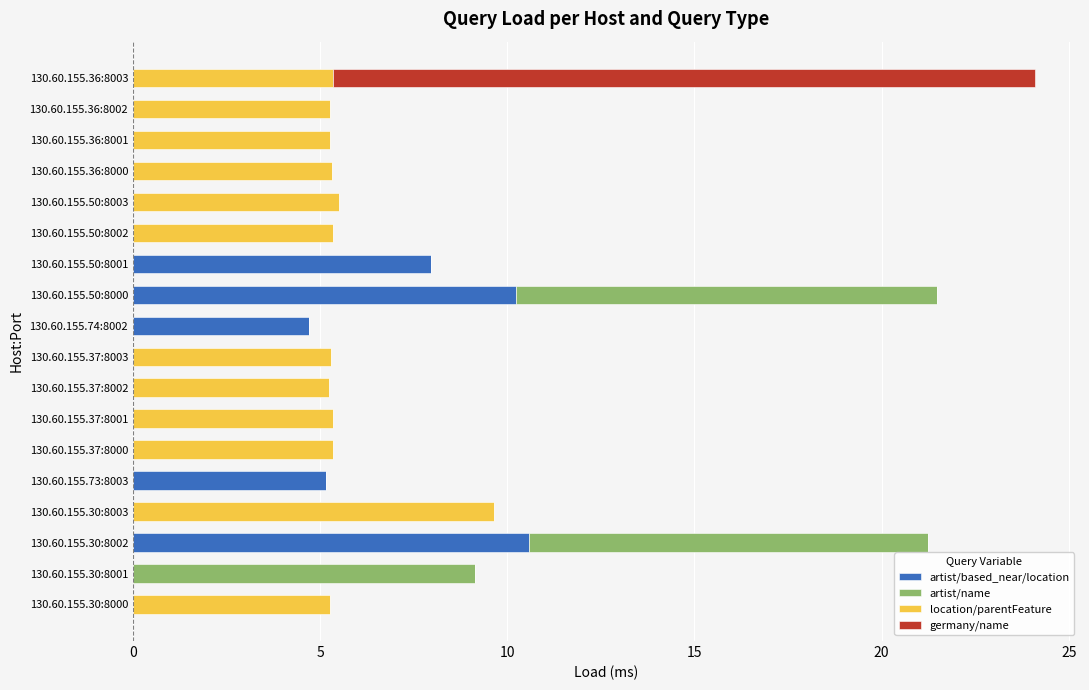

What is the total value across all series at 130.60.155.37:8003?

5.3